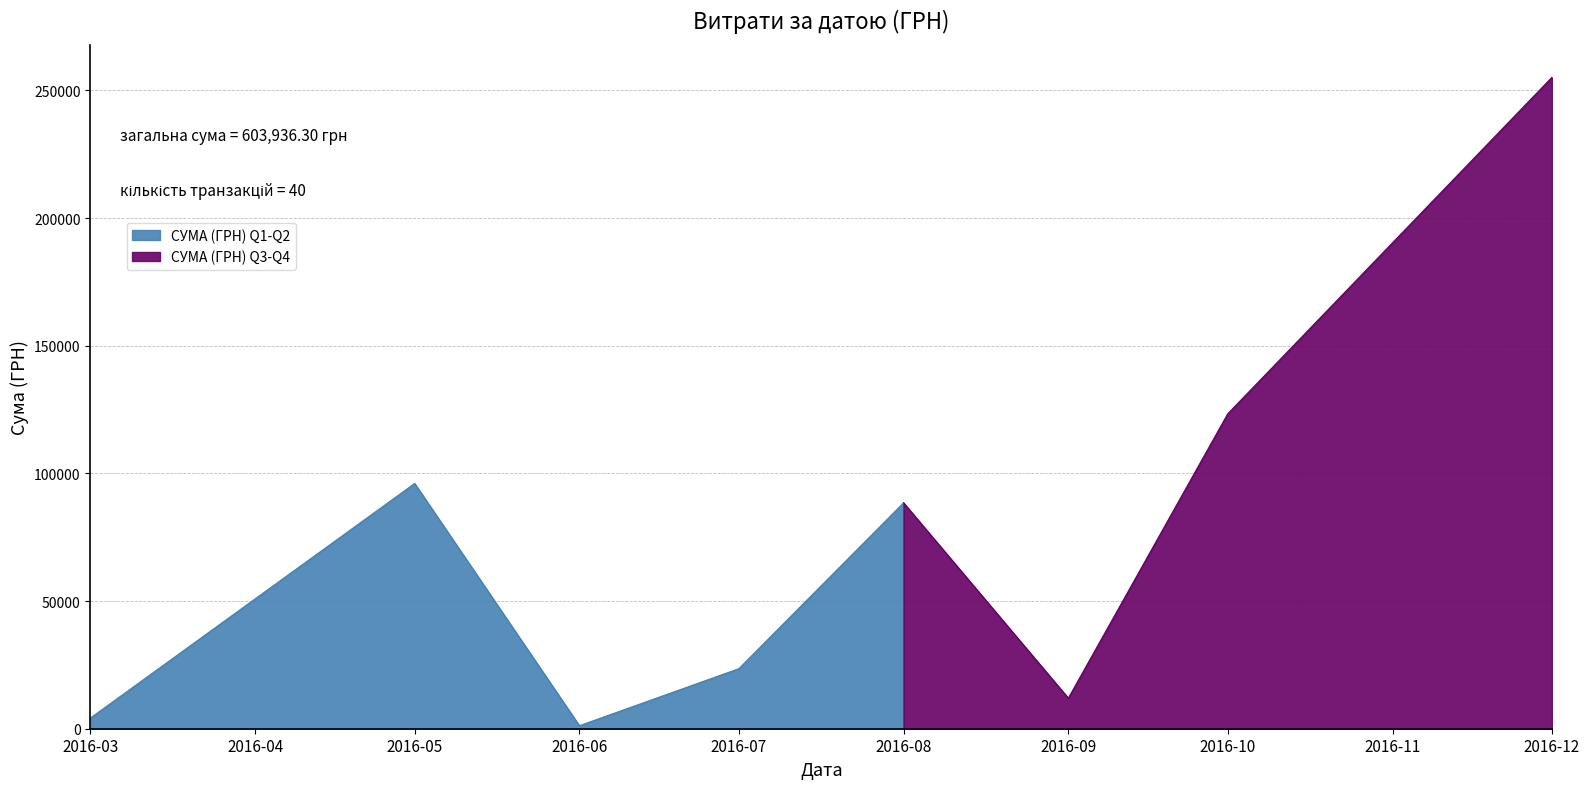

What is the difference between the values at 14 and 10?

3011.2